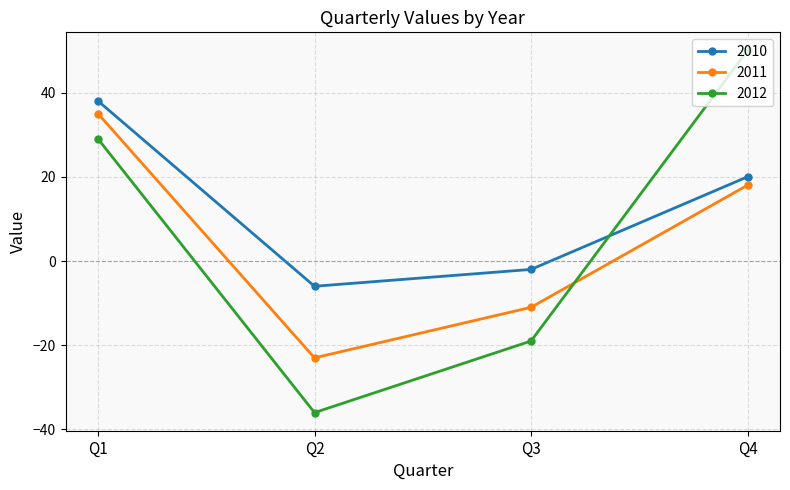

How many interior local valleys does the 2012 series have?

1